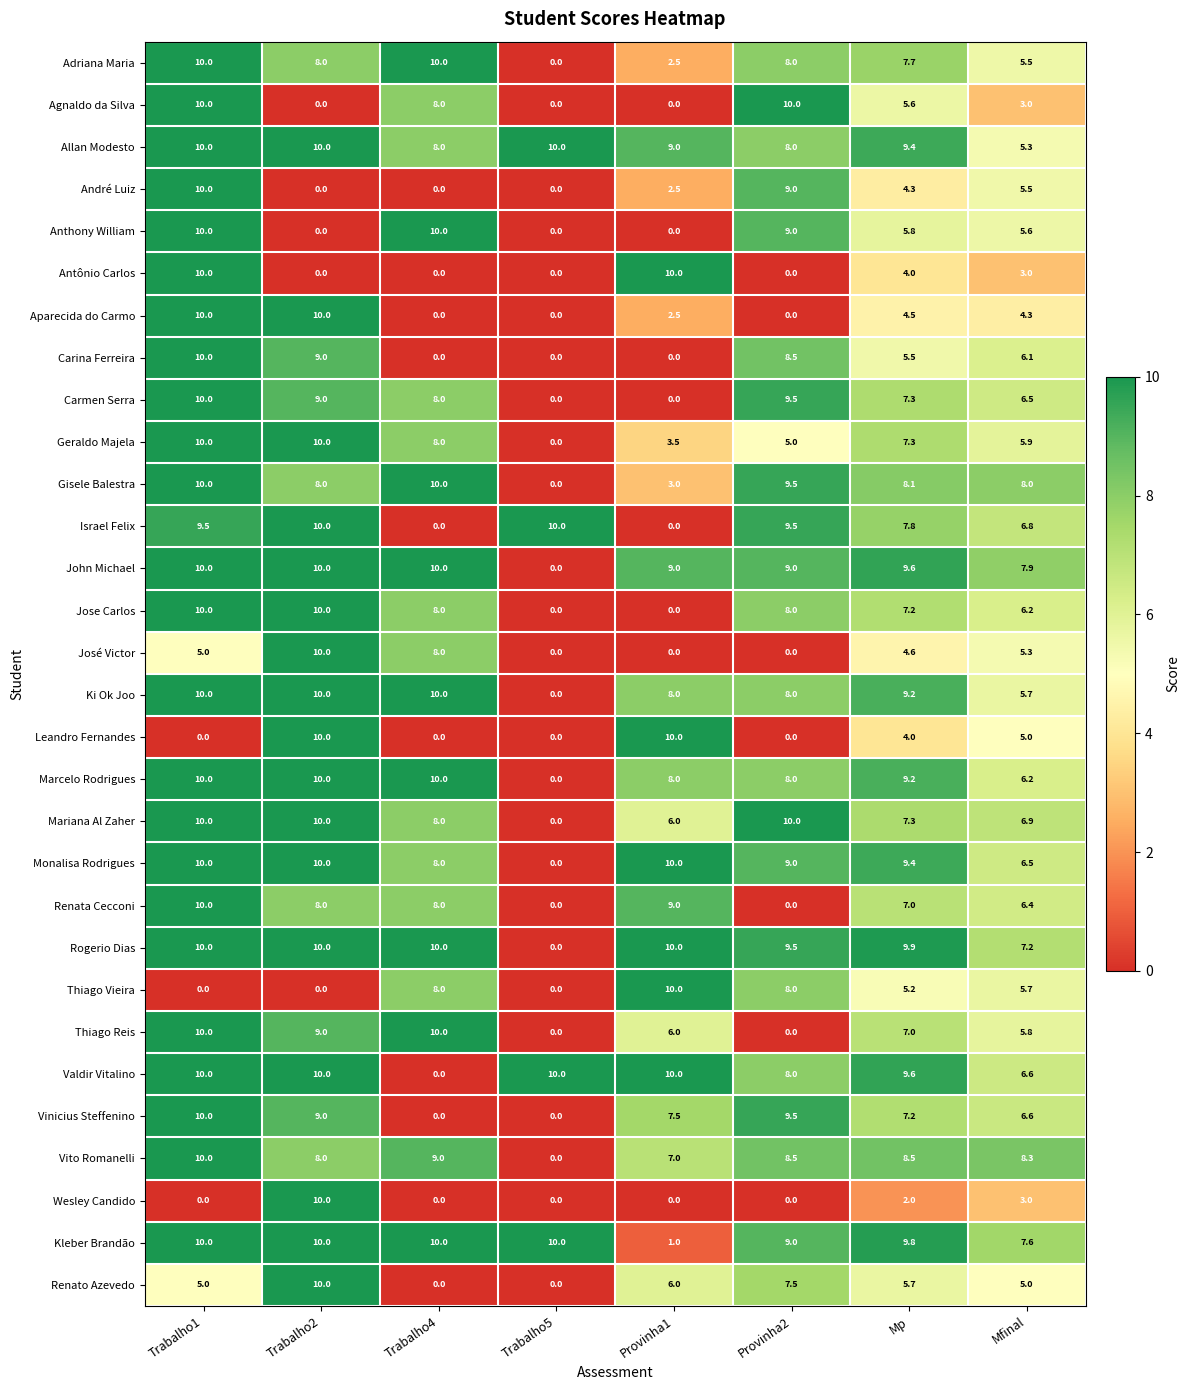

What is the maximum value for Mariana Al Zaher?

10.0